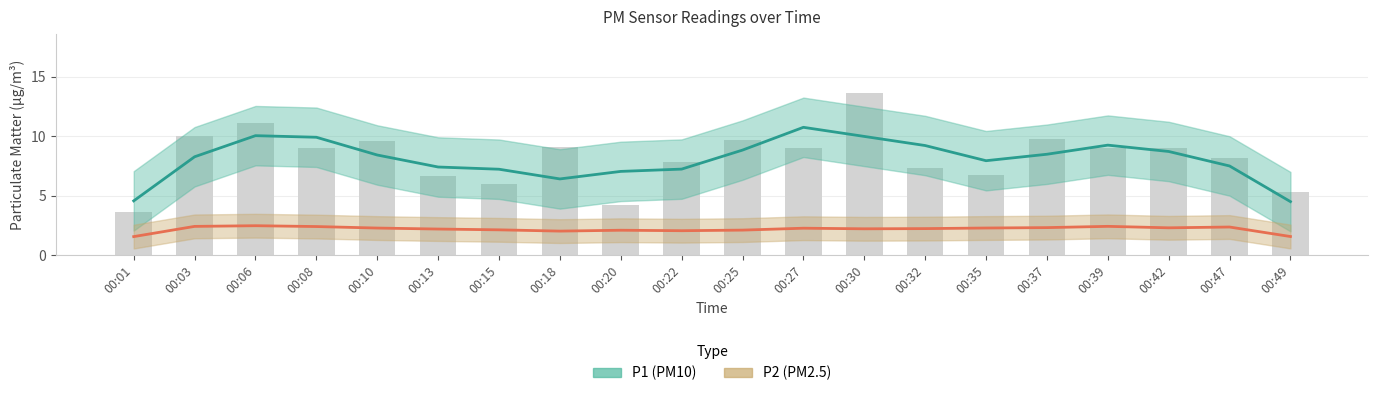

The P1 (PM10) series shows 9.9 at 00:08. True or false?

True